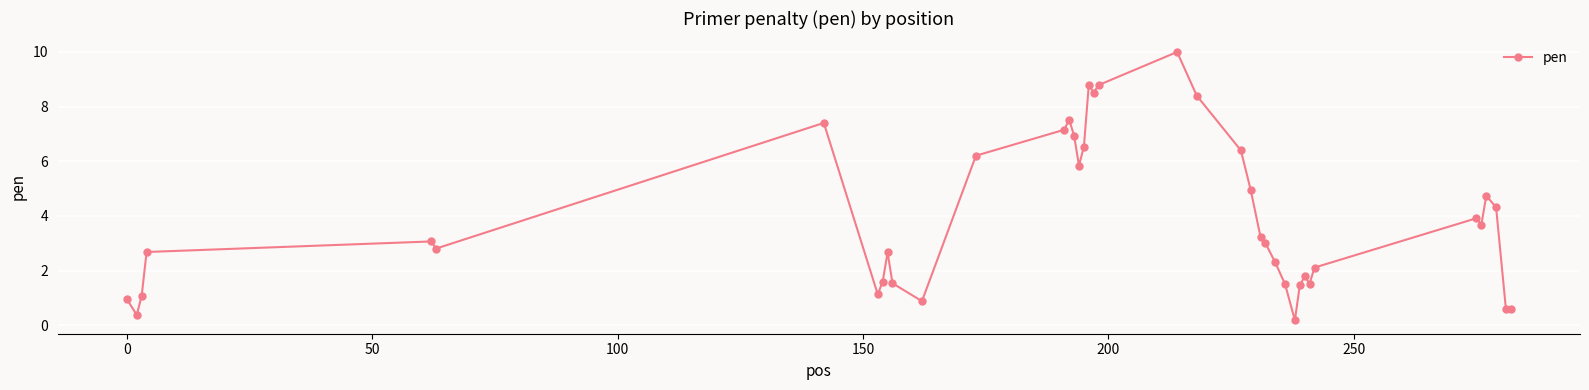

Count the number of data series in this chart.

1